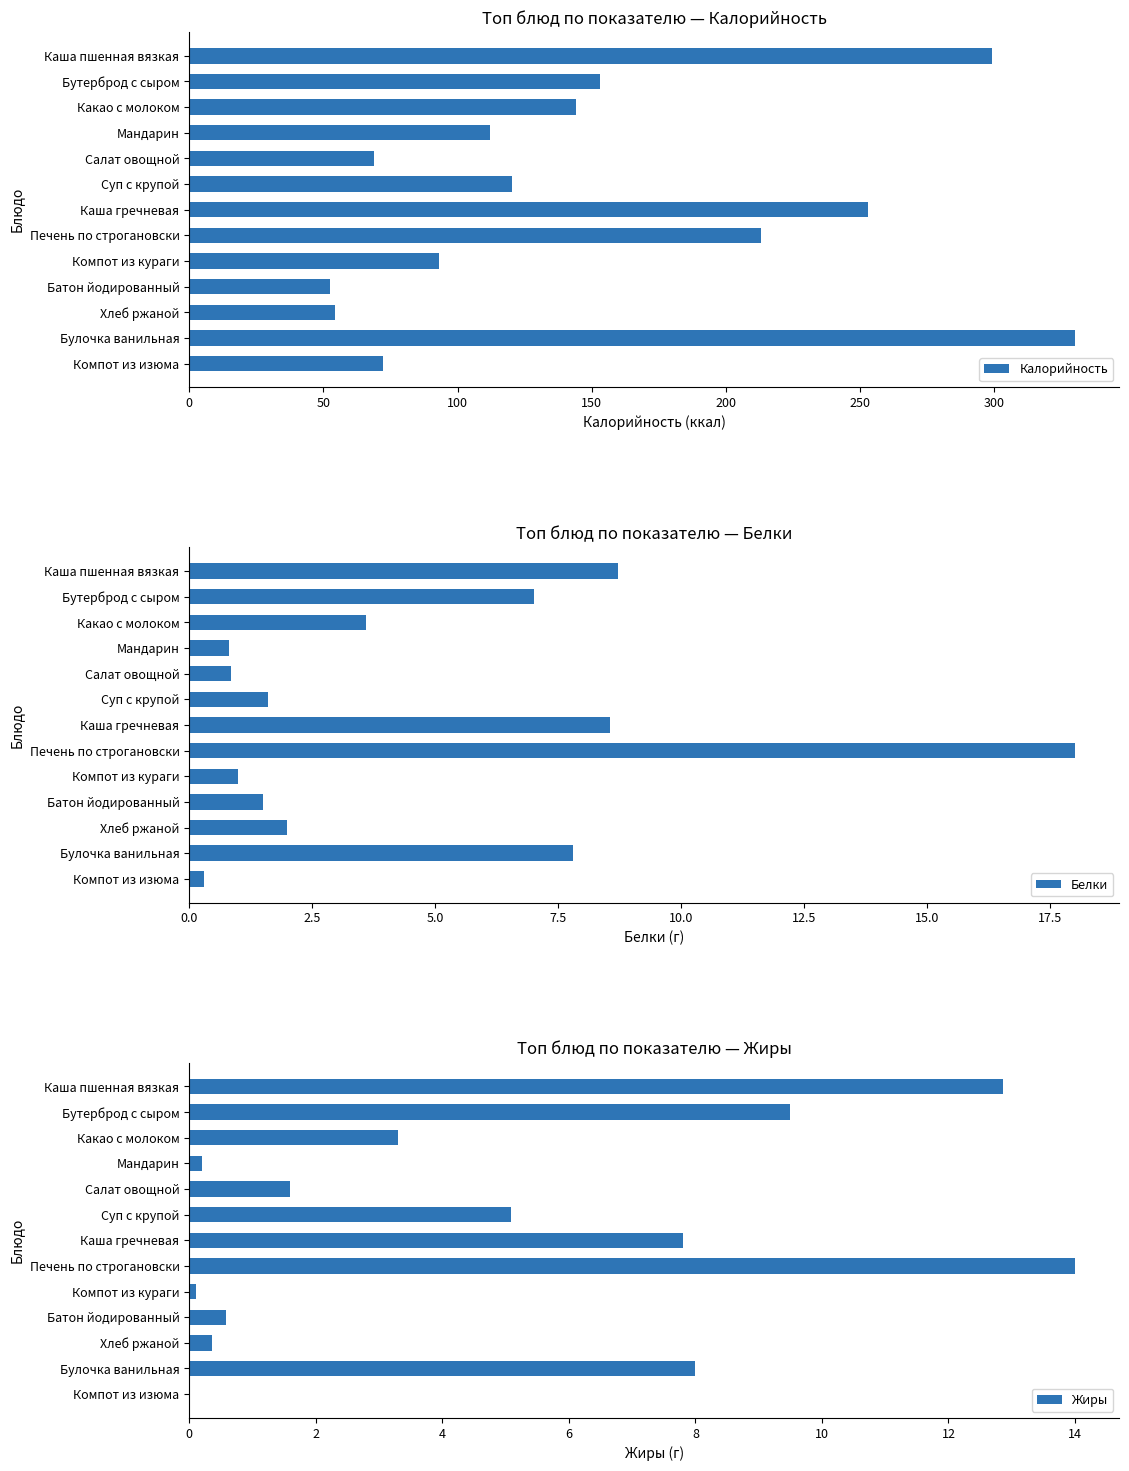

The Белки series shows 9.9 at Печень по строгановски. True or false?

False